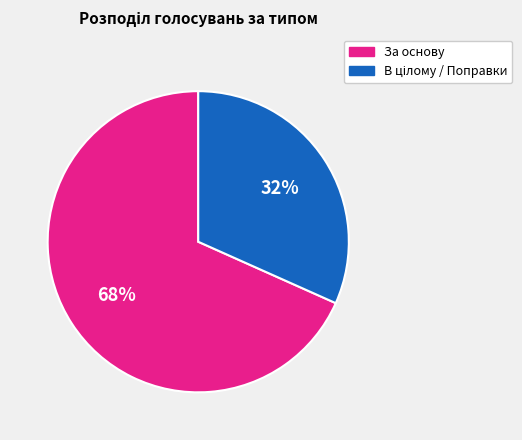

To the nearest percent, what percentage of the pie is За основу?

68%